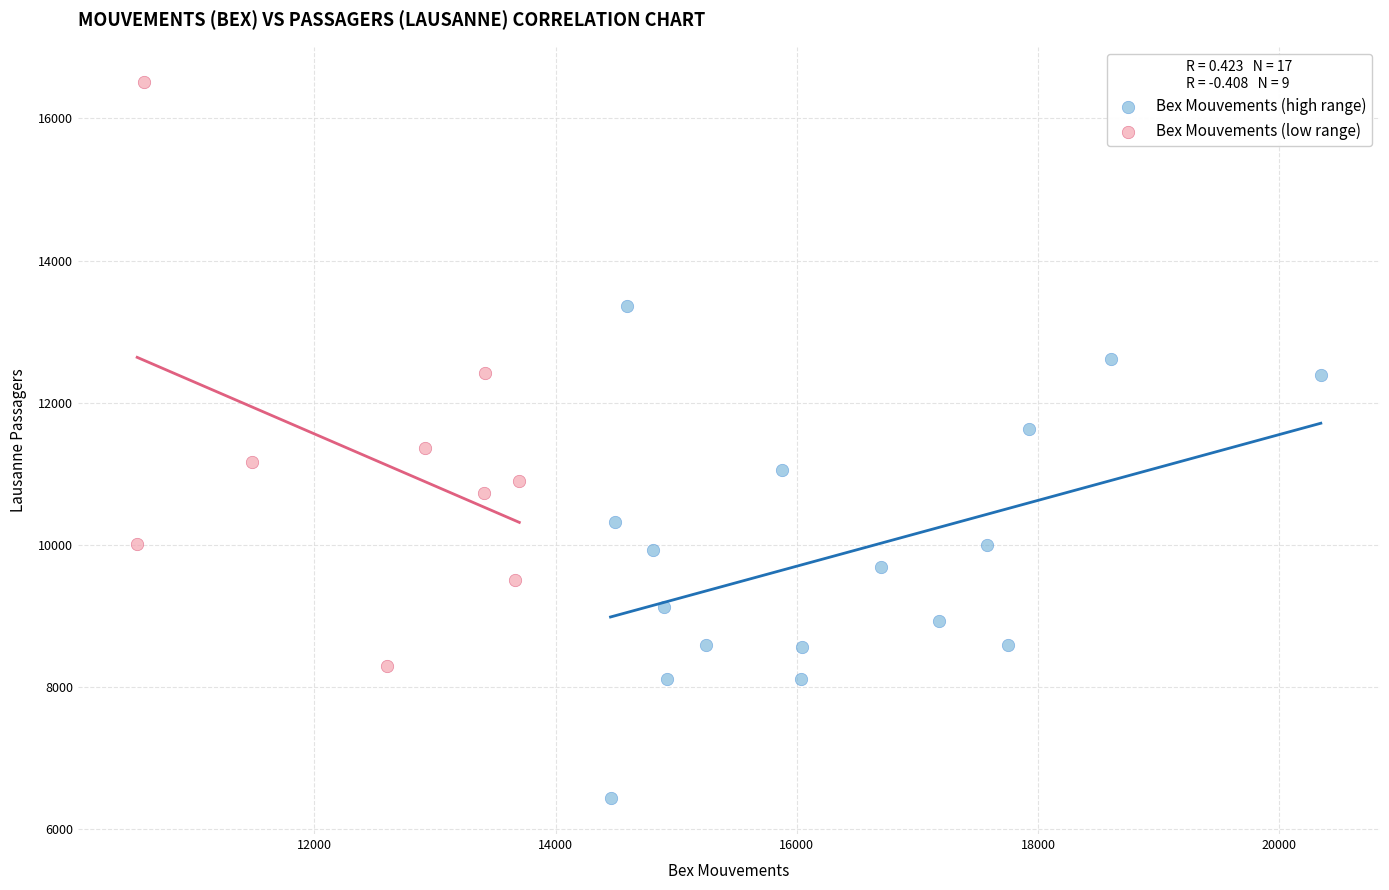

Which series reaches the minimum Y coordinate?

Bex Mouvements (high range)